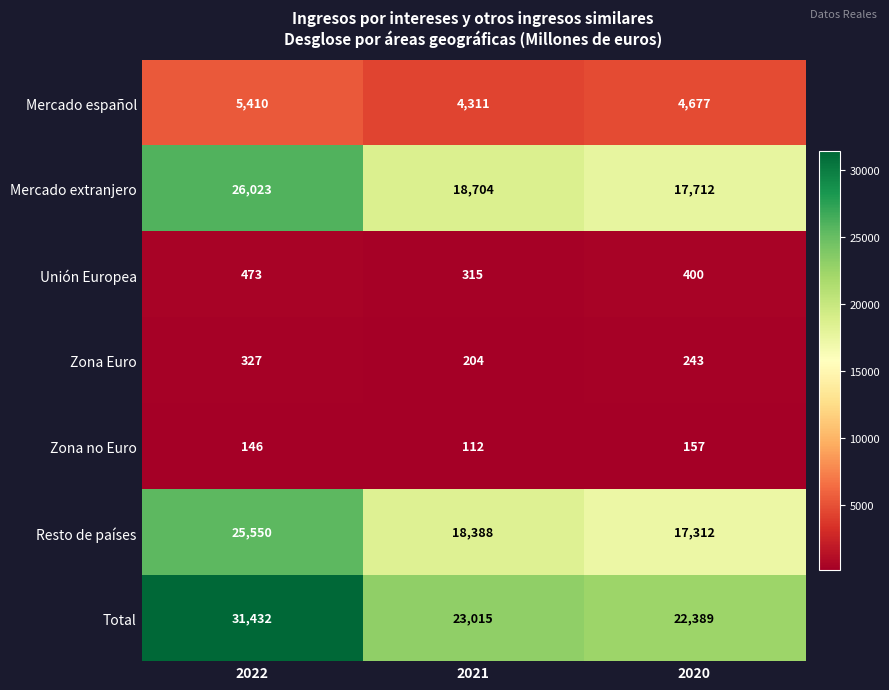

Reading right to left, transcribe all the data shown in this chart.

Mercado español: 2020=4677	2021=4311	2022=5410
Mercado extranjero: 2020=17712	2021=18704	2022=26023
Unión Europea: 2020=400	2021=315	2022=473
Zona Euro: 2020=243	2021=204	2022=327
Zona no Euro: 2020=157	2021=112	2022=146
Resto de países: 2020=17312	2021=18388	2022=25550
Total: 2020=22389	2021=23015	2022=31432